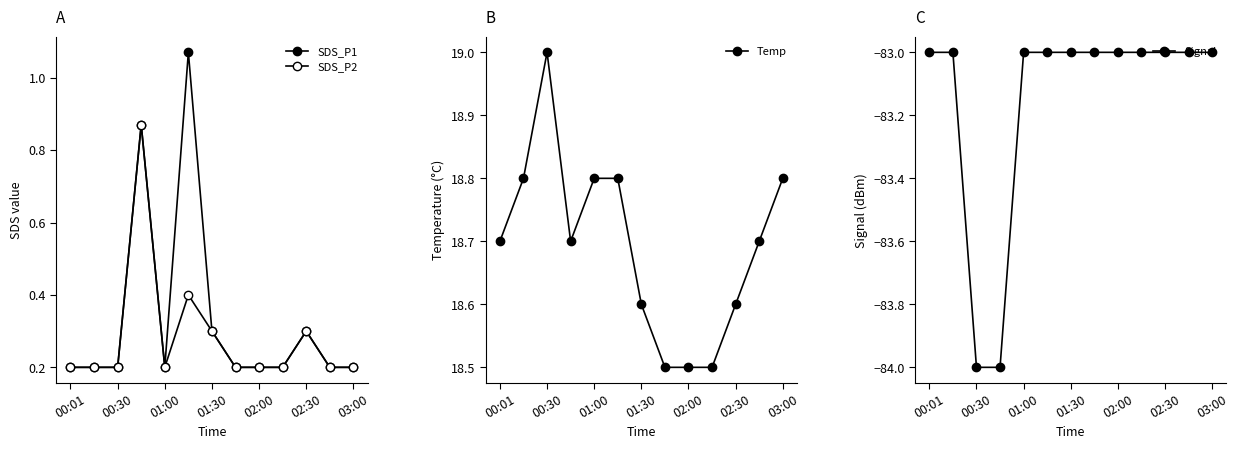

What is the difference between the maximum and minimum values in the Temp series?

0.5